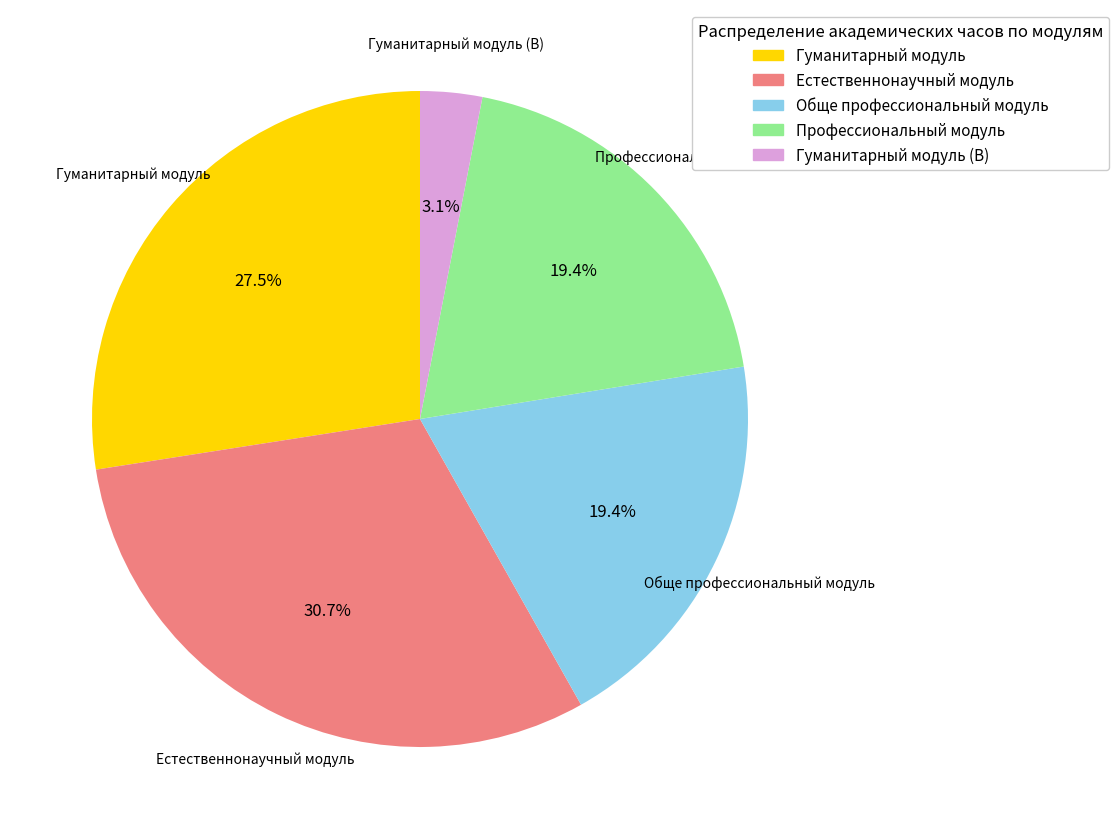

Combined, do Гуманитарный модуль (В) and Естественнонаучный модуль account for over 50%?

No